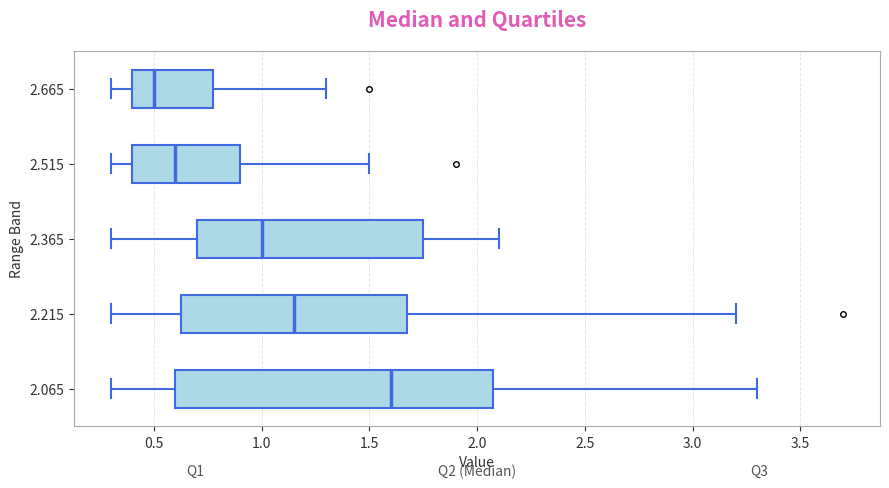

Where does the left whisker of the box at y = 2.665 end on the x-axis? The values are not printed on the chart, so give them approximately, as read against the axis.

0.30